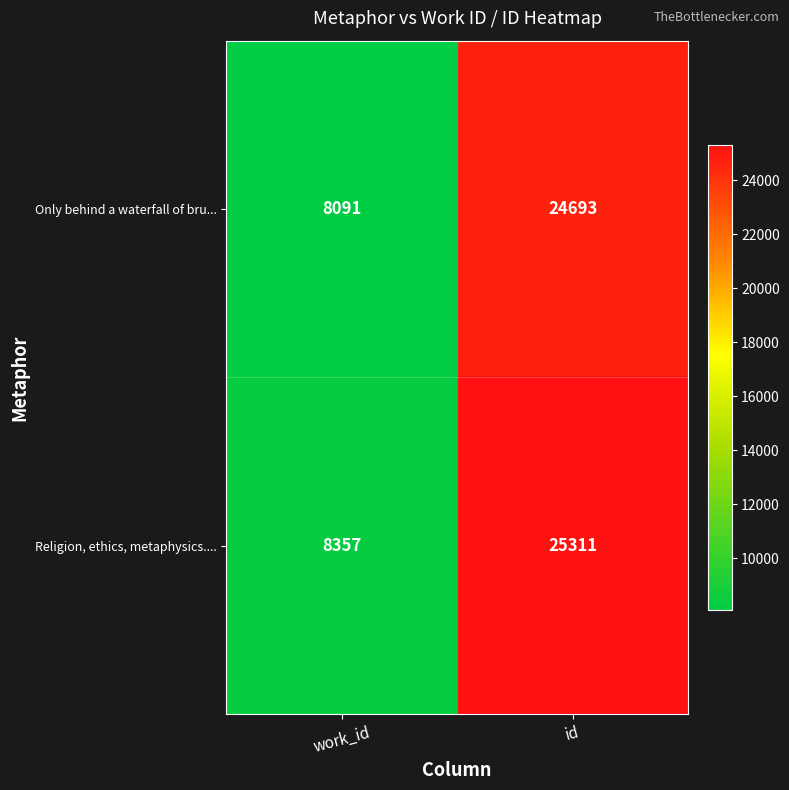

Which series has the largest total across all categories?

Religion, ethics, metaphysics....